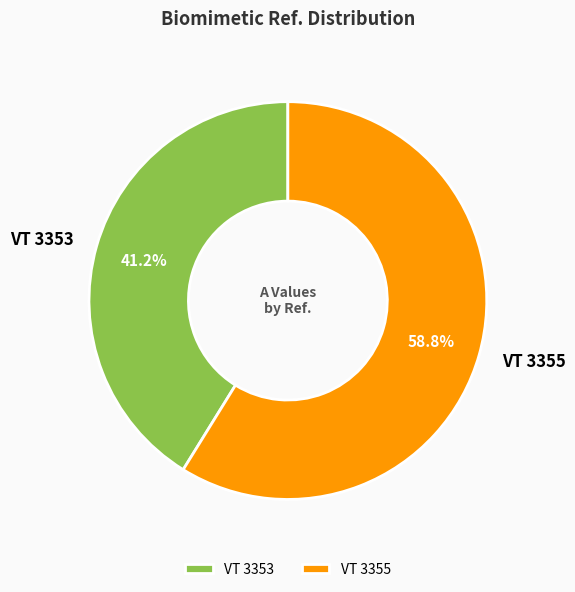

To the nearest percent, what is the average slice percentage?

50%